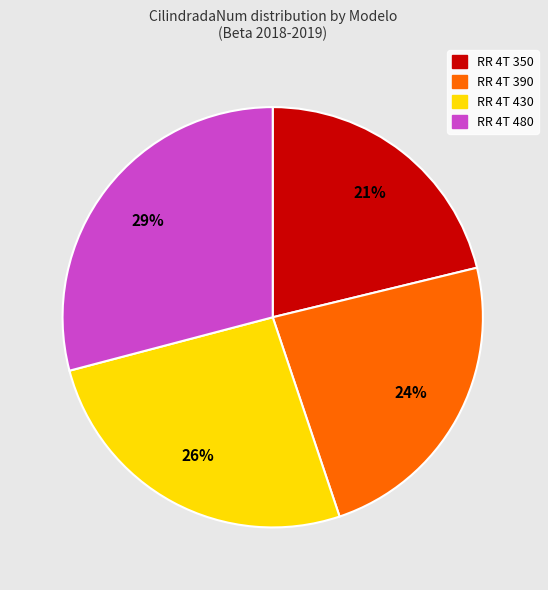

The RR 4T 350 slice represents 31% of the pie. True or false?

False